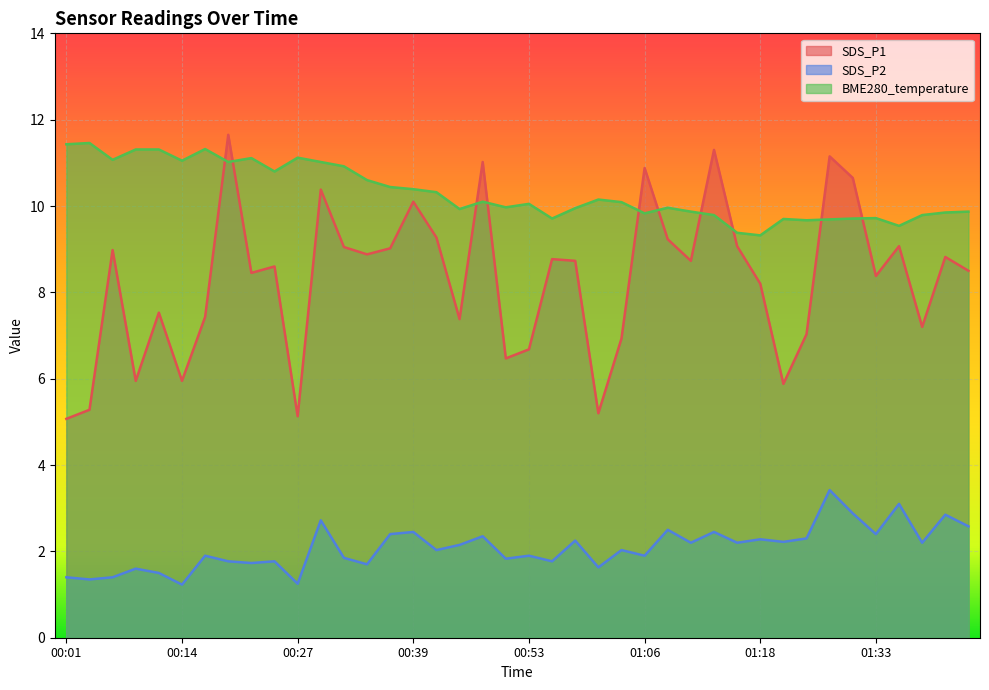

What is the label of the 2nd point from the left?

00:04